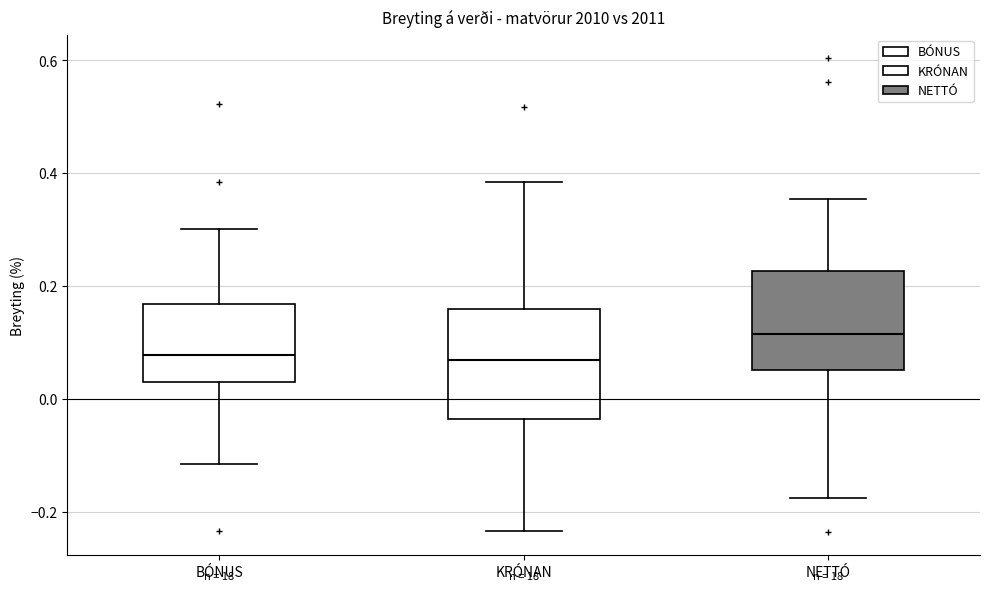

Reading left to right, transcribe this box plot: for each box, give where its median line is, the range the box spans, and where its two whiskers end, as read against the y-axis. The values are not printed on the chart, so give them approximately, as read against the axis.

BÓNUS: median 0.08, box 0.02 to 0.16, whiskers -0.12 to 0.30
KRÓNAN: median 0.06, box -0.04 to 0.16, whiskers -0.24 to 0.38
NETTÓ: median 0.12, box 0.06 to 0.22, whiskers -0.18 to 0.36